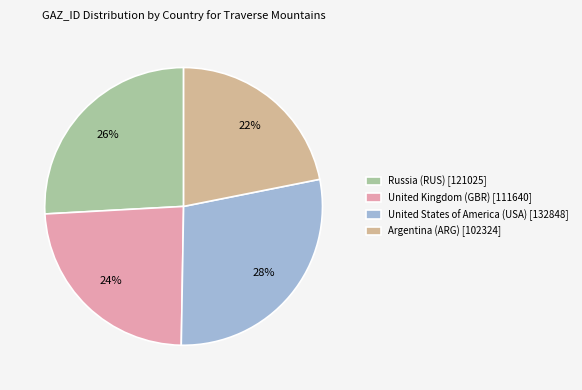

Is there any slice that represents more than half of the pie?

No